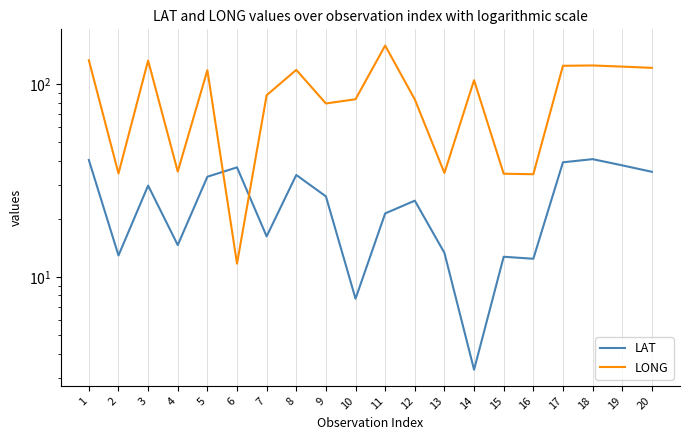

What is the greatest value displayed?

157.9